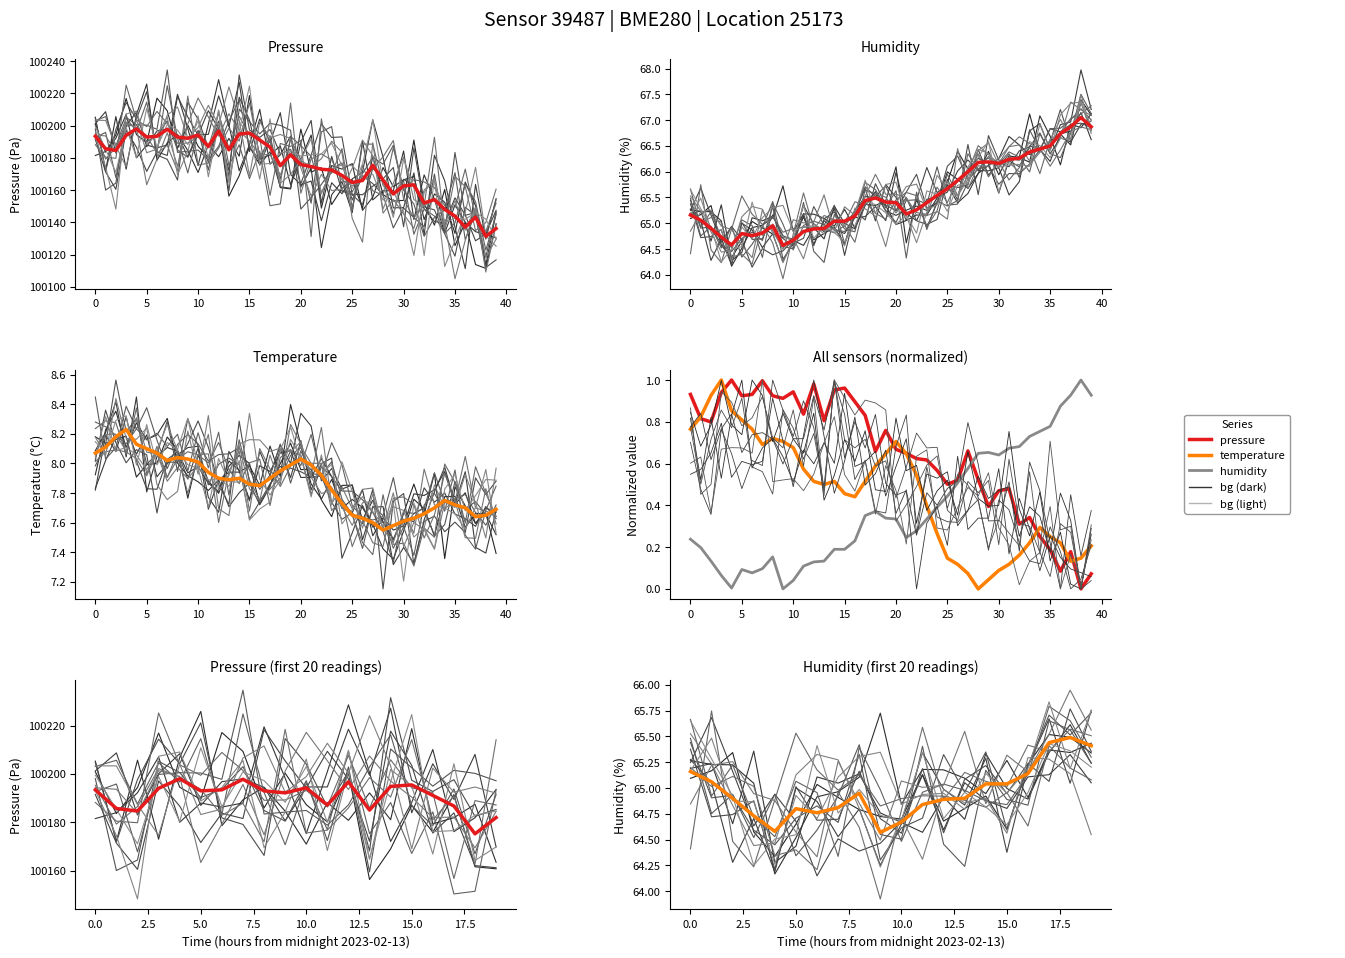

How many interior local valleys does the humidity series have?

3